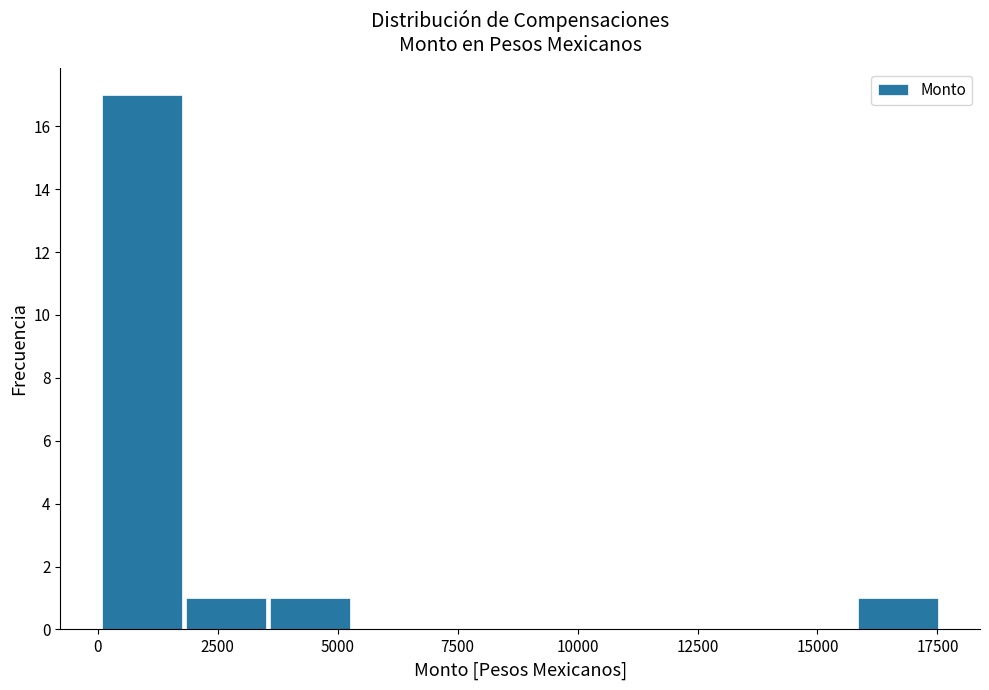

Around what value on the x-axis is the tallest bar? Give the approximate position of its centre, as read against the axis.

1000